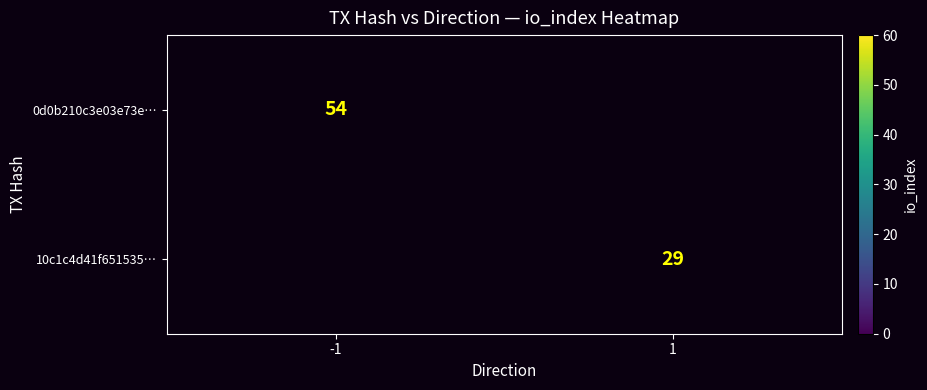

The value of 0d0b210c3e03e73e… at -1 is 31. True or false?

False